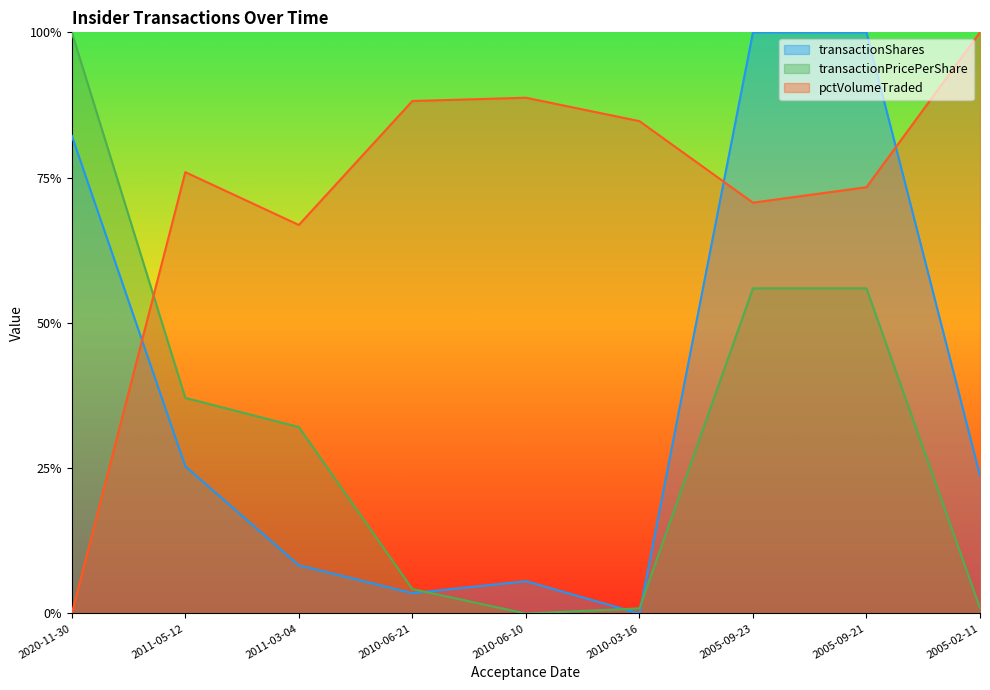

What is the difference between the maximum and second lowest values in the transactionShares series?

1.0